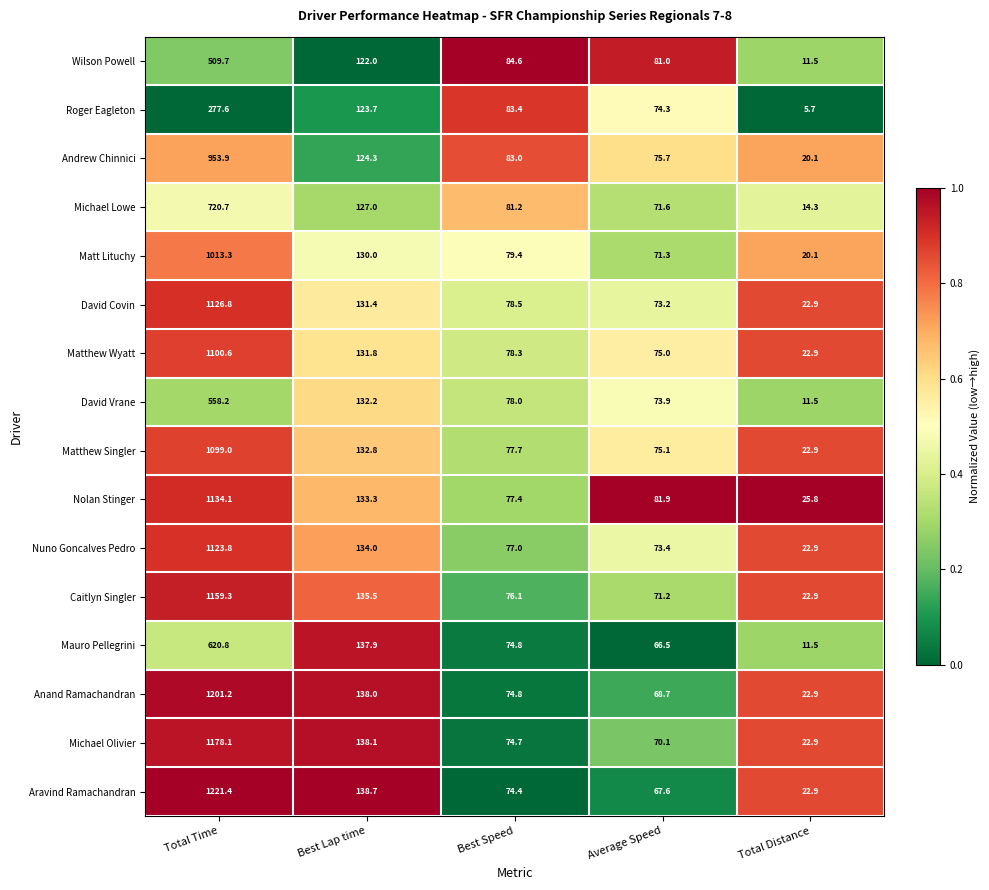

Is it true that Wilson Powell equals 11.5 at Total Distance?

True